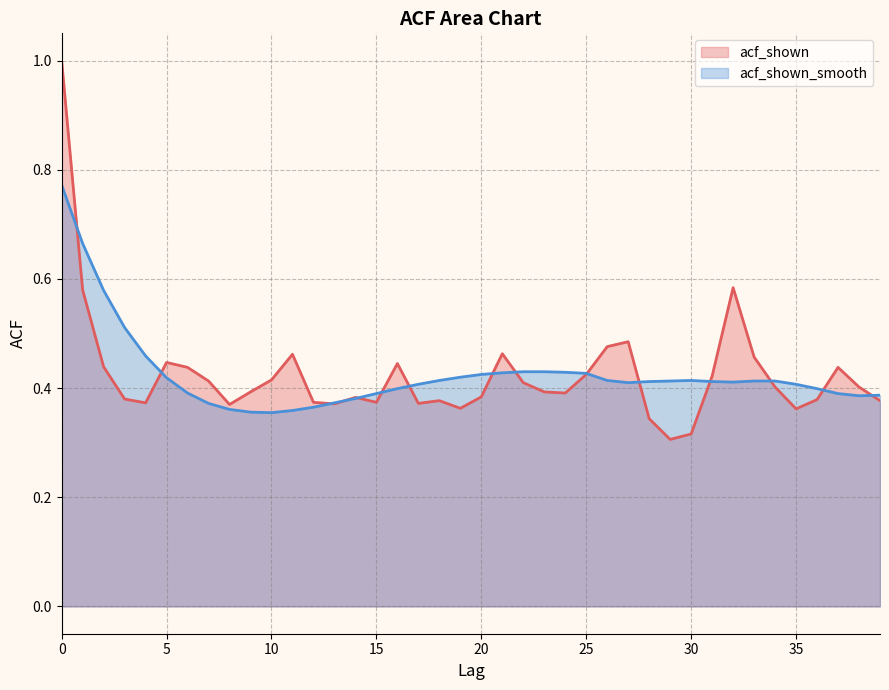

What is the sum of the acf_shown_smooth values at 10 and 4?

0.8